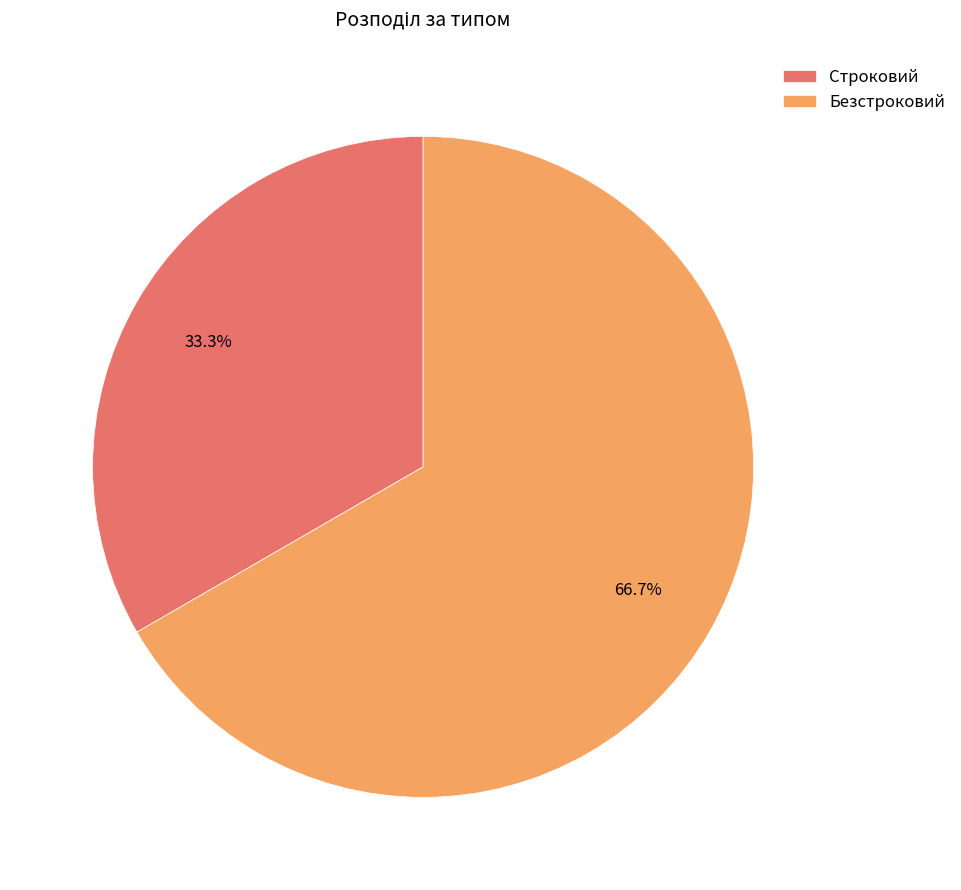

Which category has the smallest portion of the pie?

Строковий